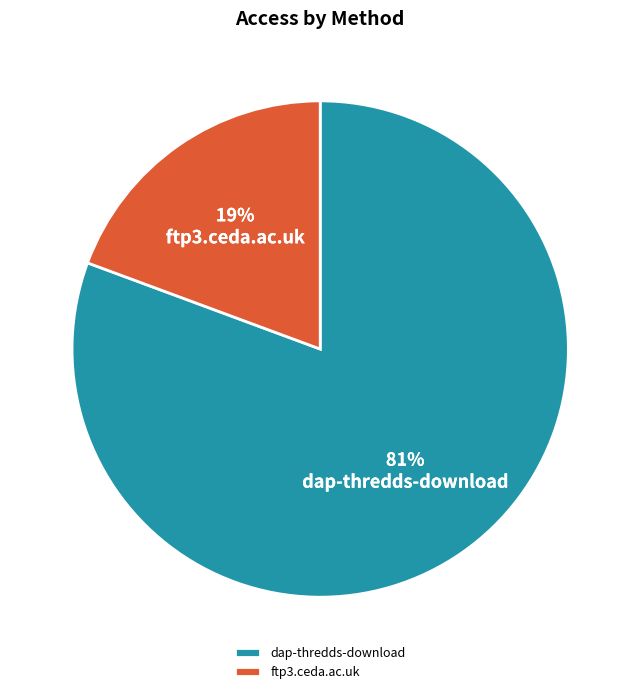

To the nearest percent, what portion does dap-thredds-download represent?

81%